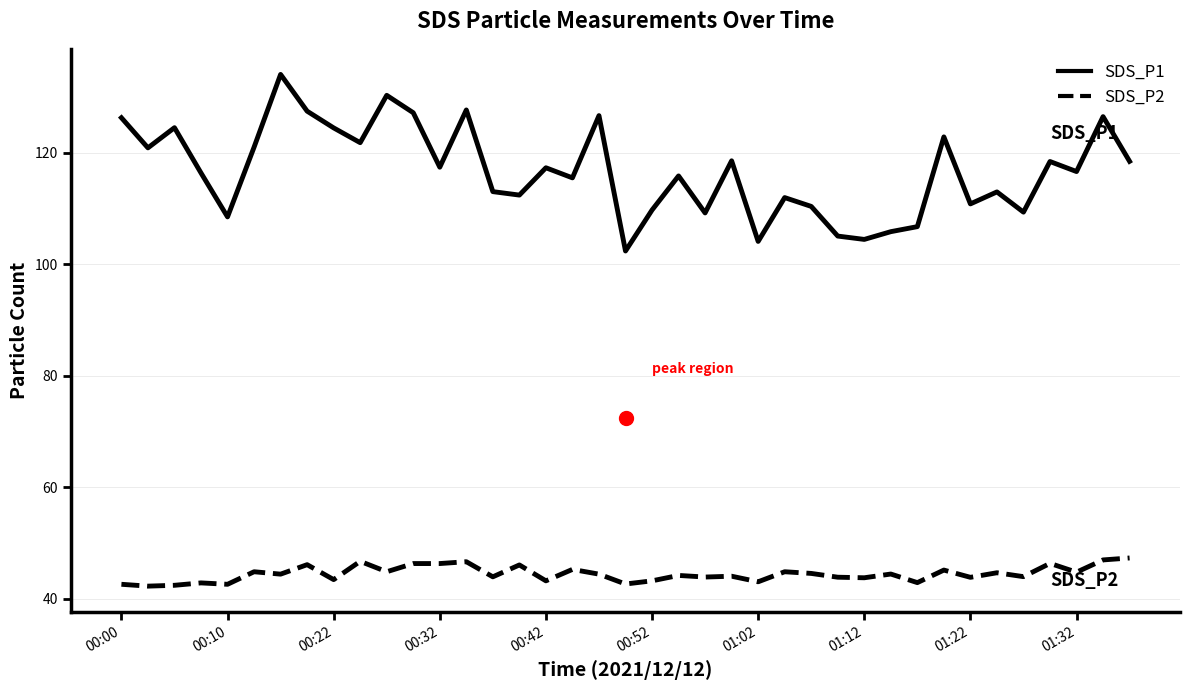

Which series has the largest range (max minus min)?

SDS_P1